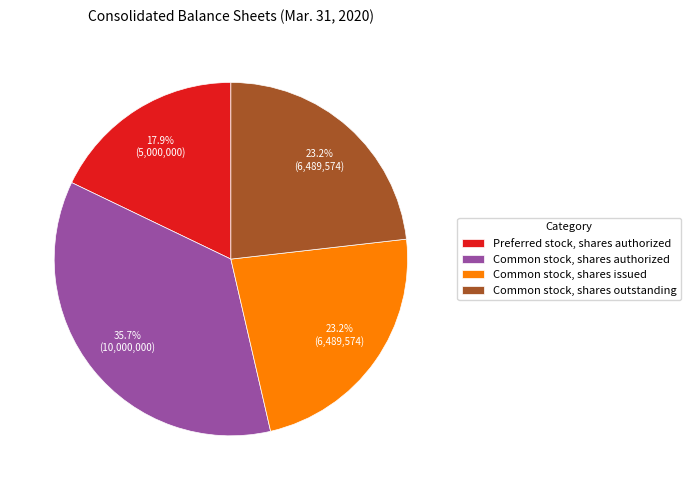

To the nearest percent, what is the difference between the largest and smallest slice percentages?

18%